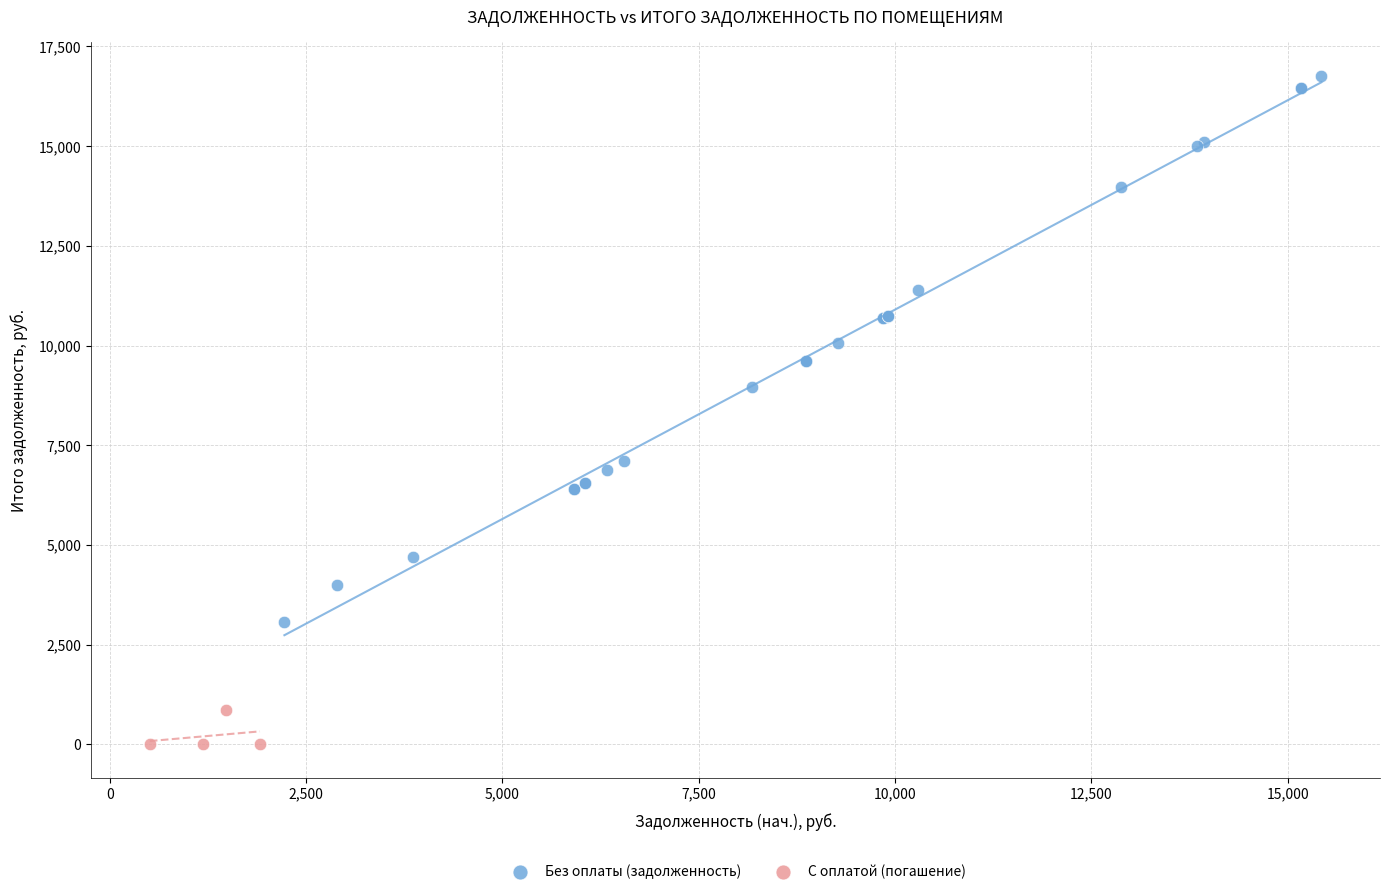

Which series contains the highest Y value?

Без оплаты (задолженность)